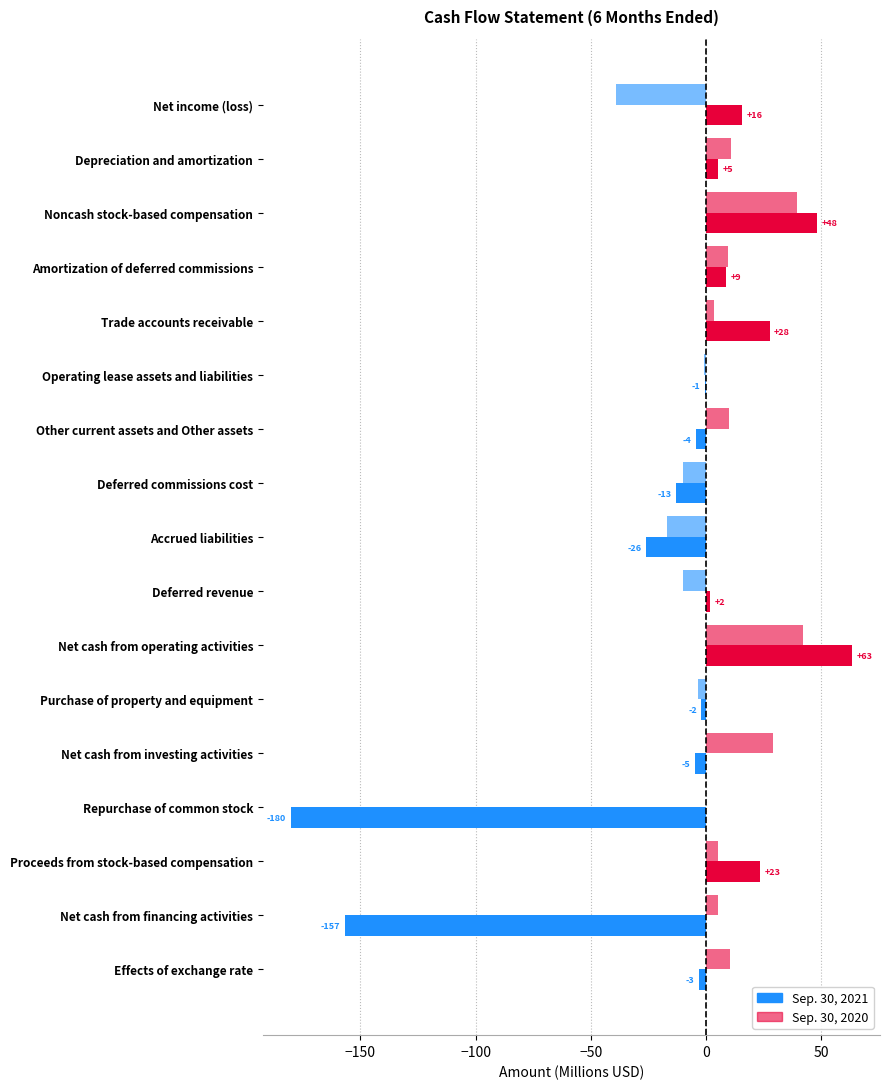

Rank the series by their maximum value, from highest to lowest.

Sep. 30, 2021, Sep. 30, 2020